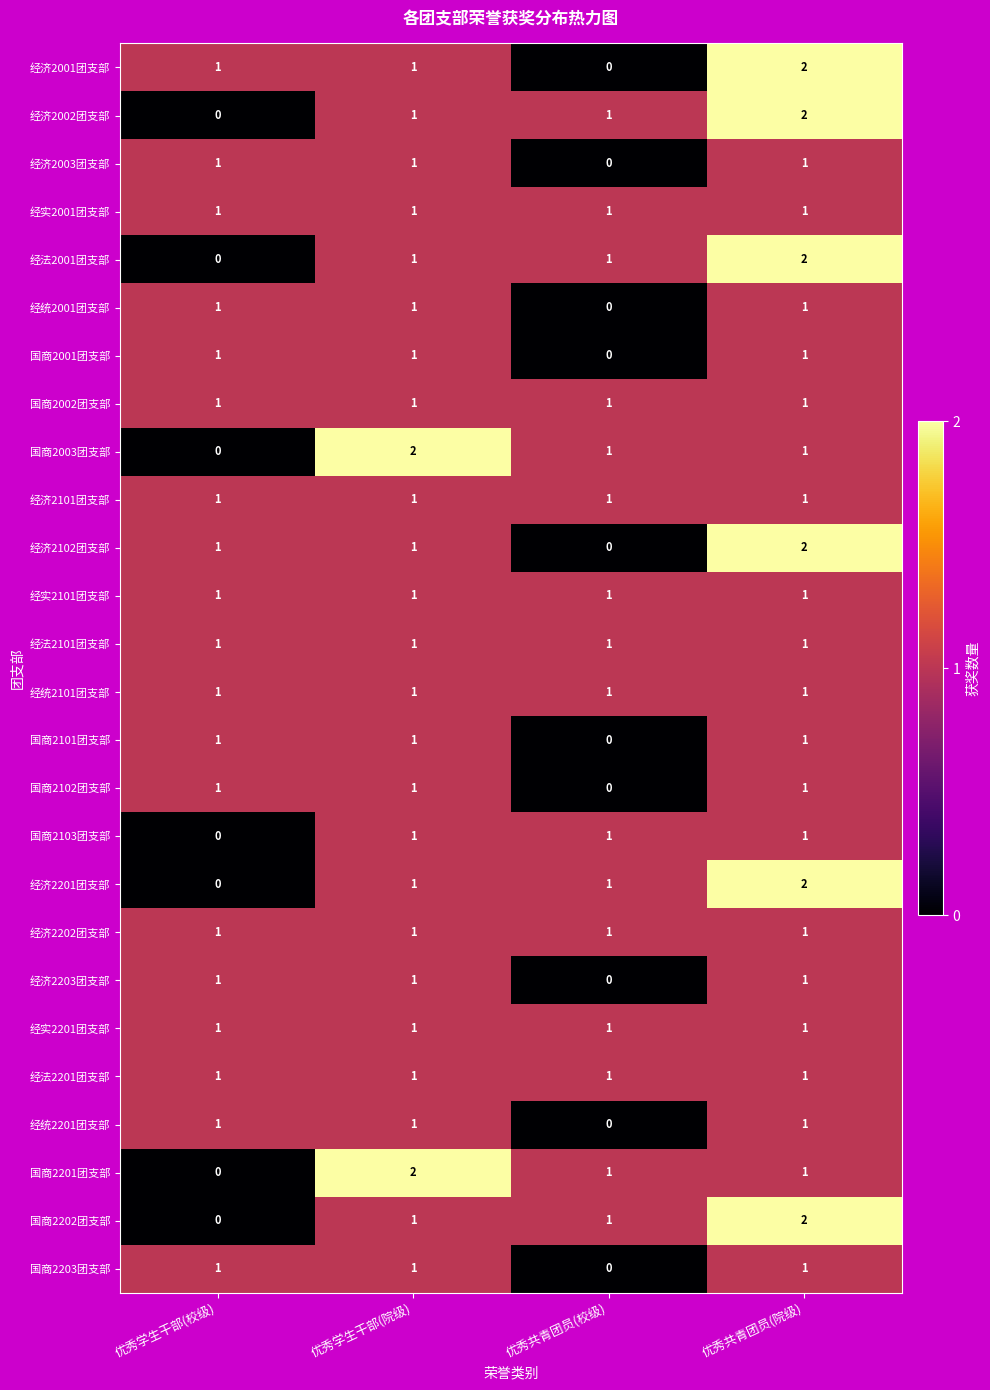

What is the sum of all 国商2203团支部 values?

3